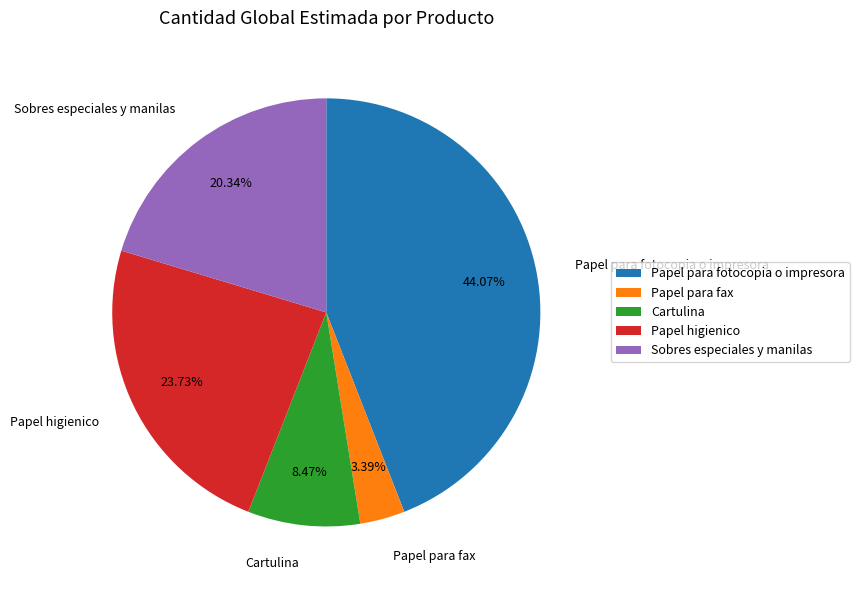

Approximately how many times larger is the value at Papel higienico compared to Cartulina?

2.8